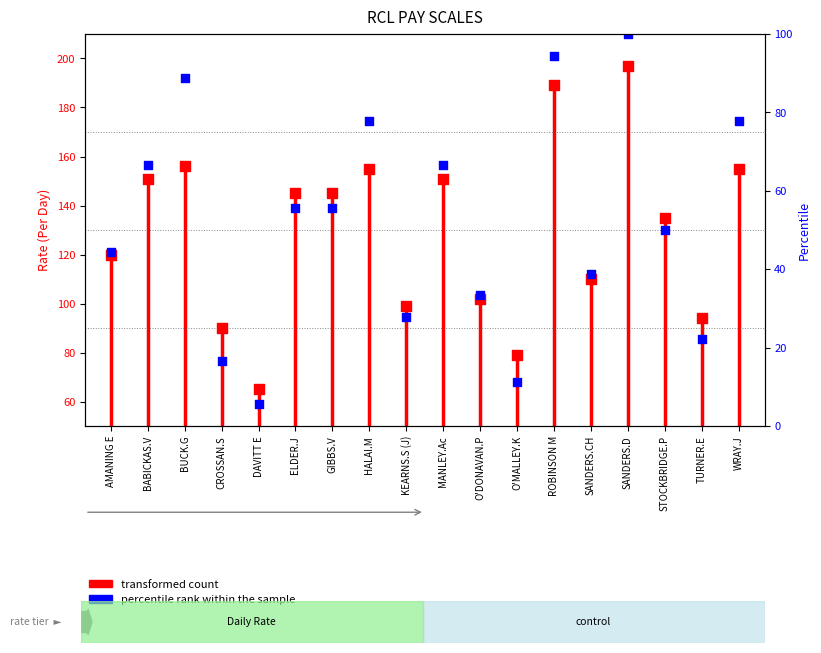

Which has a higher value, BABICKAS.V or AMANING E?

BABICKAS.V